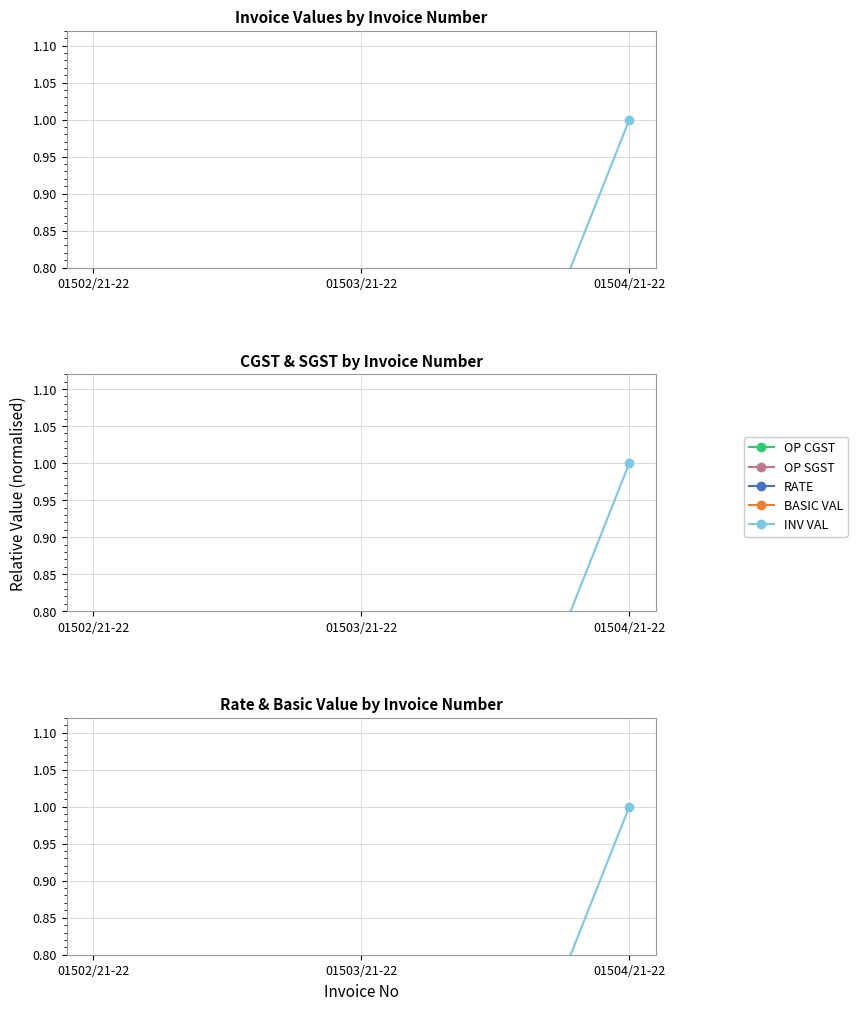

At which label is INV VAL closest to 0?

01502/21-22